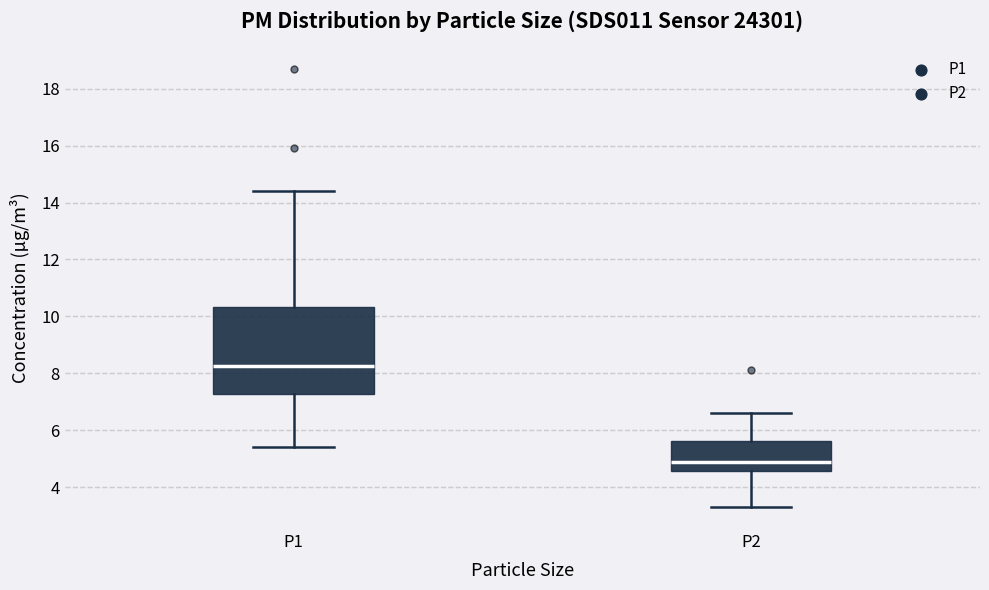

Which box is the tallest, from its lower edge to its upper edge?

P1